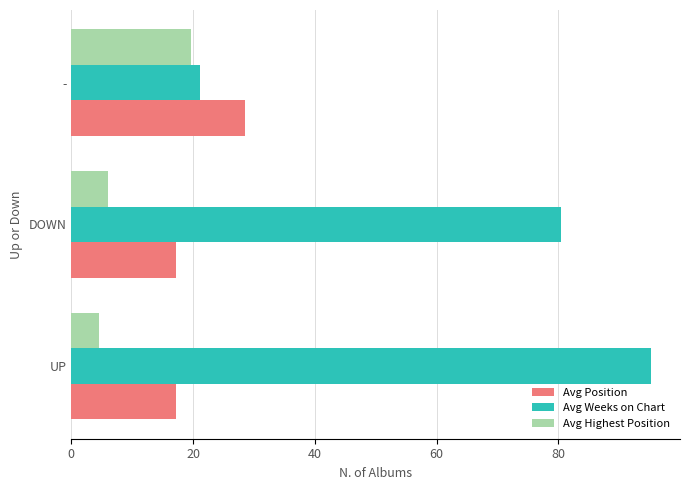

Rank the series at DOWN from highest to lowest value.

Avg Weeks on Chart, Avg Position, Avg Highest Position